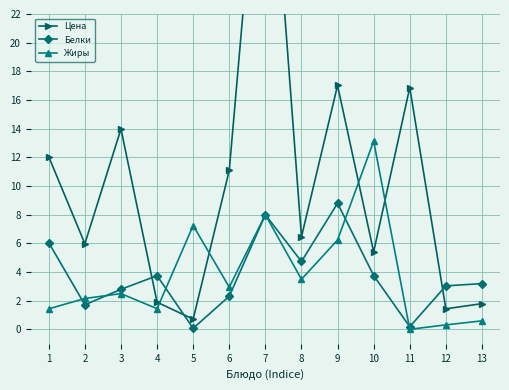

At which category does Белки reach its first local peak?

4